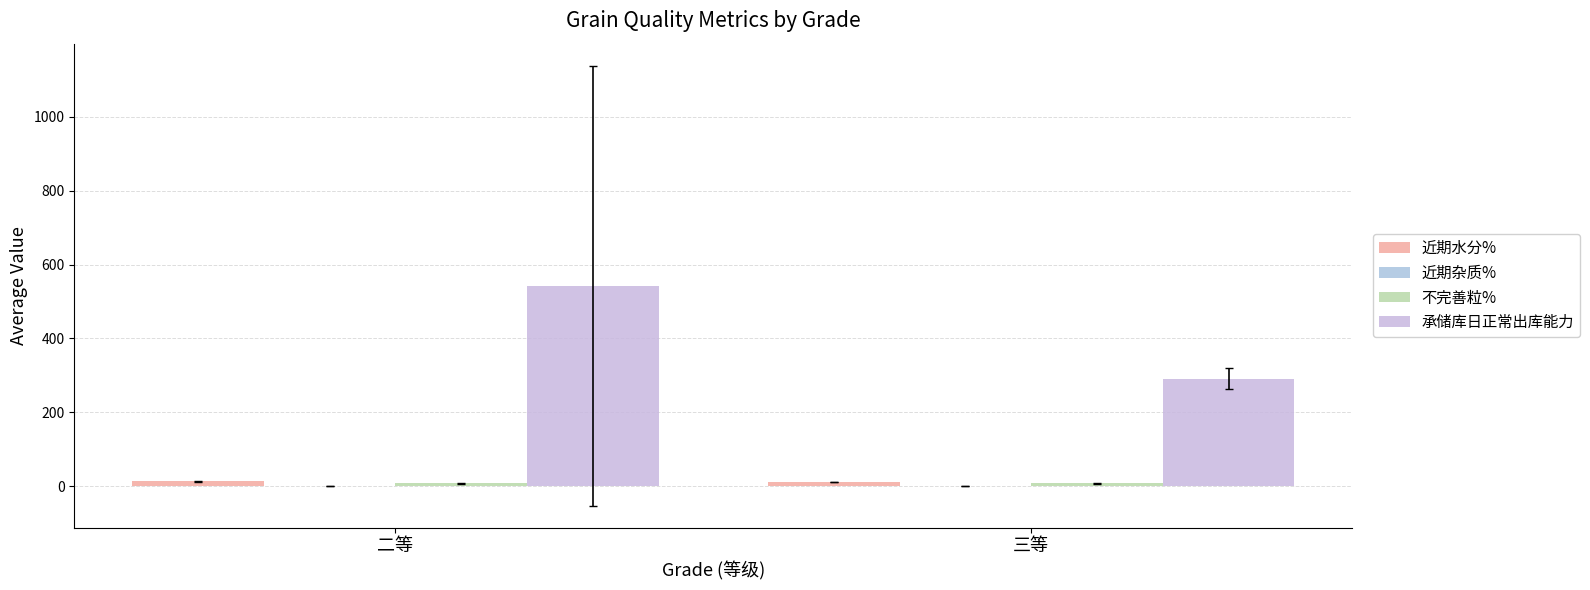

Does the chart contain stacked bars?

No